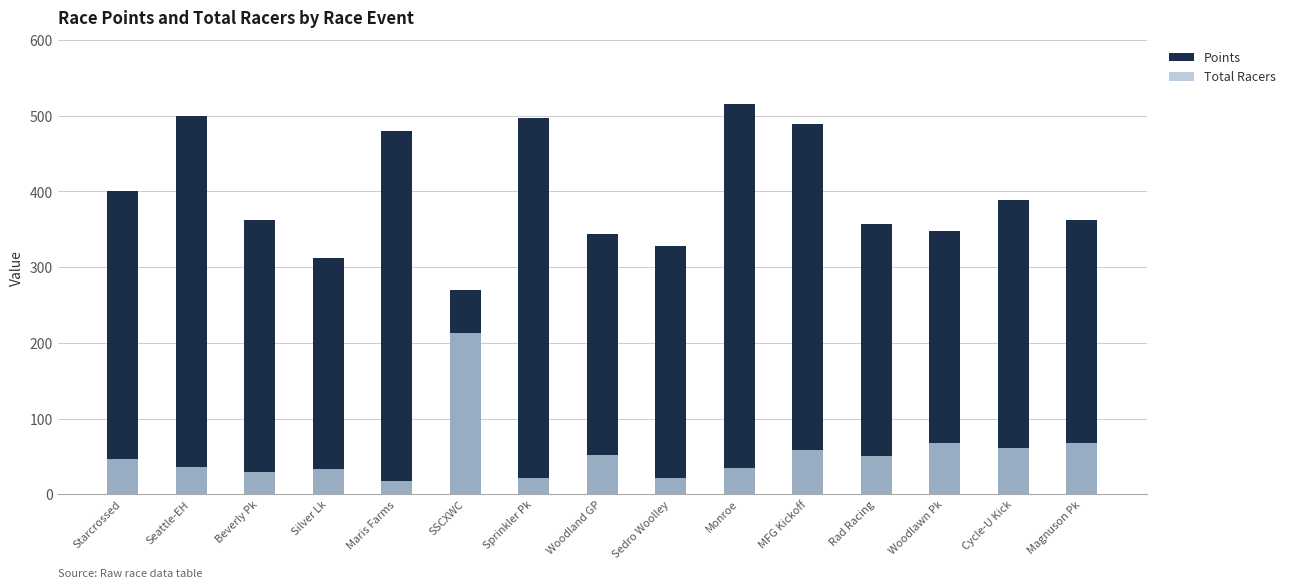

Reading left to right, list all the values displayed in this chart.

Points: 400.0	499.2	362.0	311.5	479.4	270.4	497.7	344.4	328.1	516.0	489.0	356.8	348.3	388.8	362.9
Total Racers: 46.0	36.0	30.0	34.0	18.0	213.0	22.0	52.0	21.0	35.0	58.0	50.0	68.0	61.0	68.0